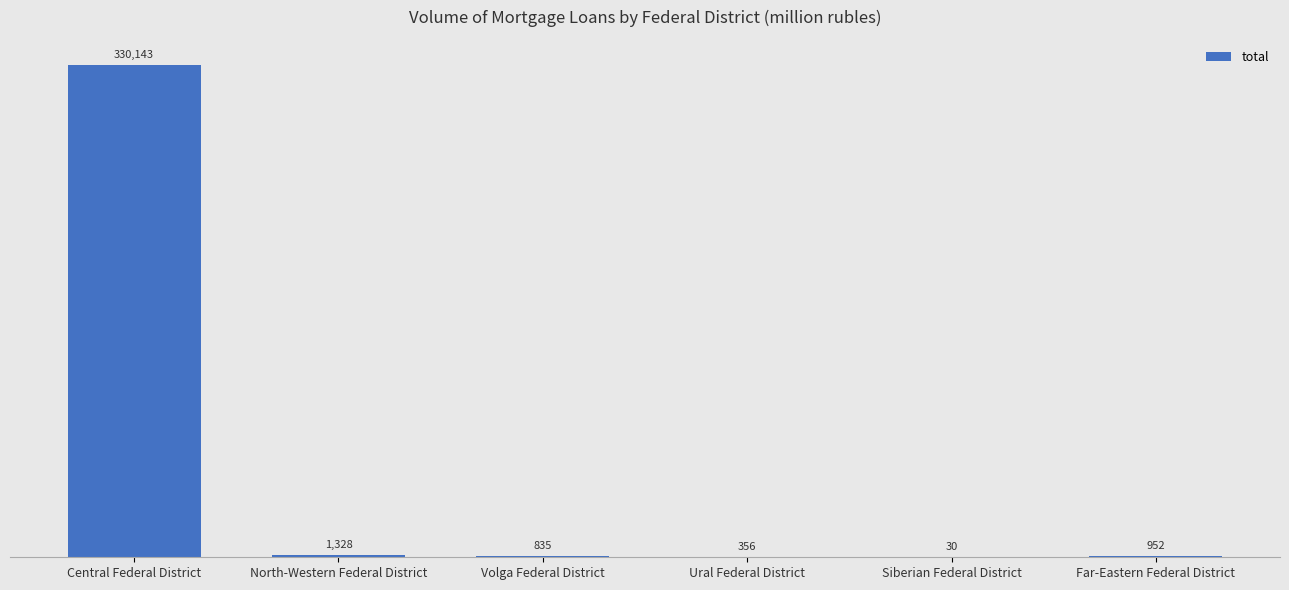

What is the change in value from Ural Federal District to Siberian Federal District?

-326